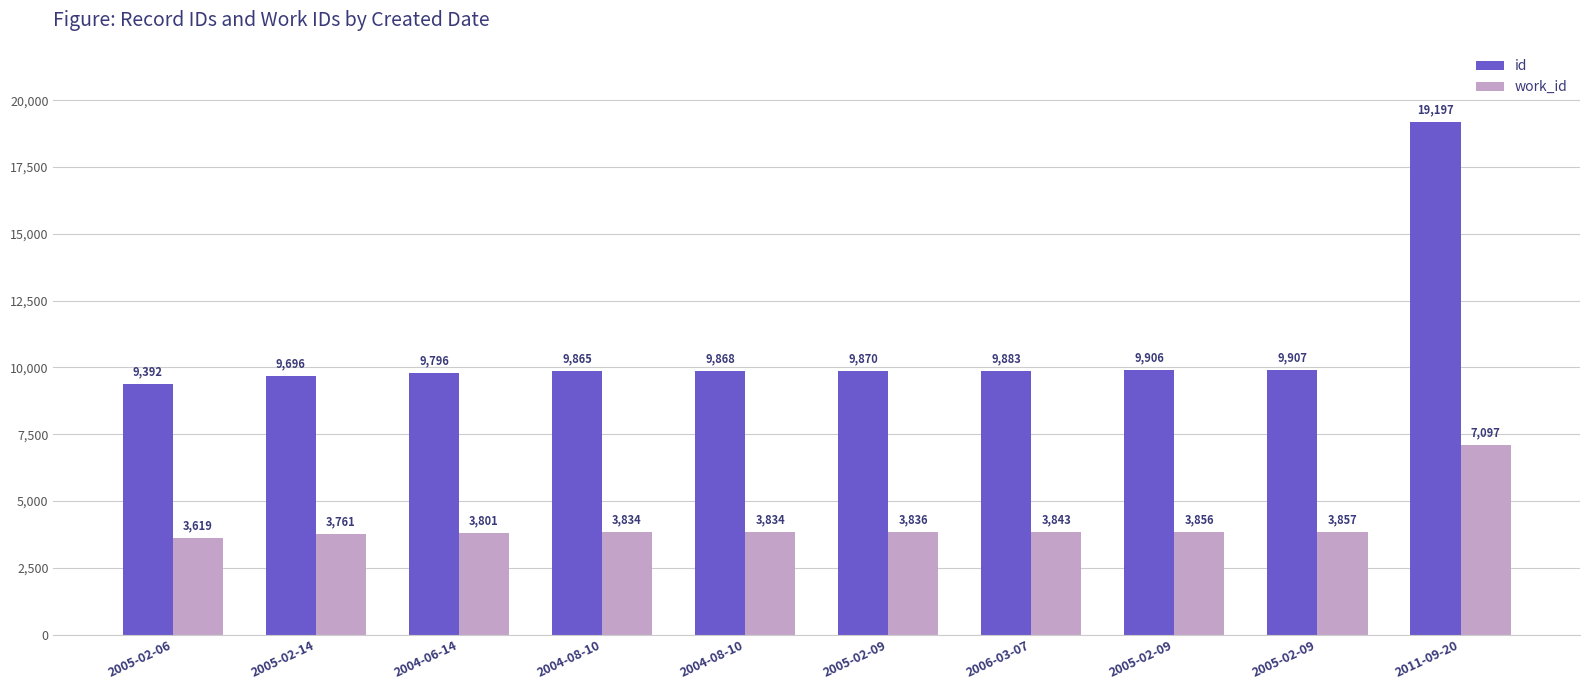

Which series changed the most between 2005-02-06 and 2011-09-20?

id